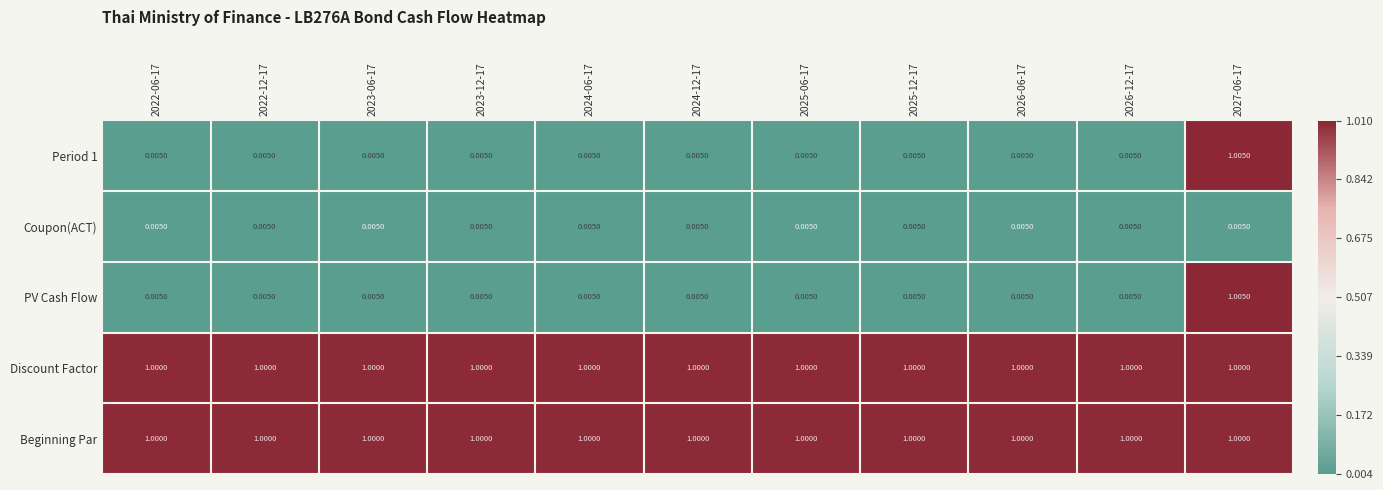

Is the value of Period 1 at 2026-06-17 greater than the value of Discount Factor at 2022-12-17?

No